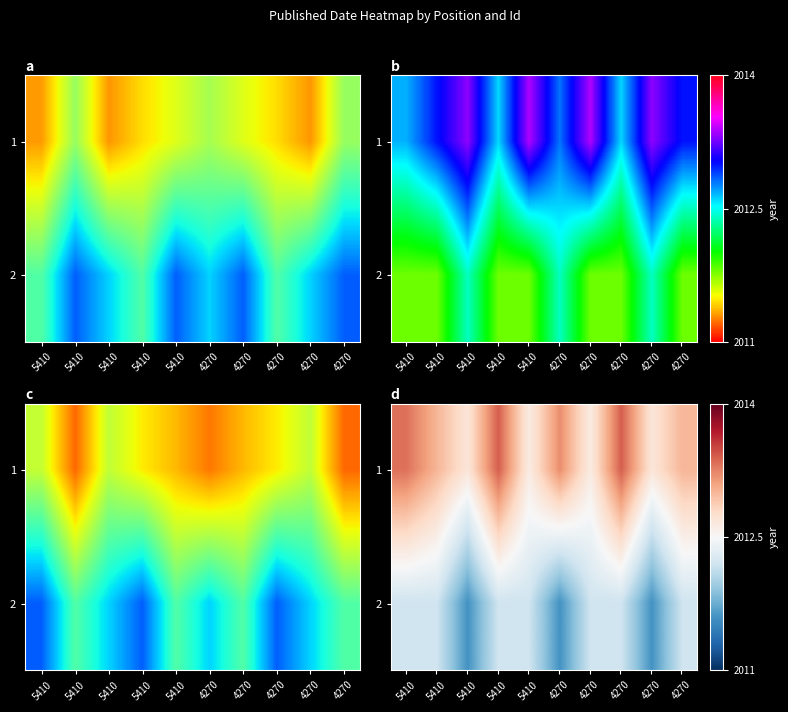

The 2 series shows 2011.6 at 4270. True or false?

True